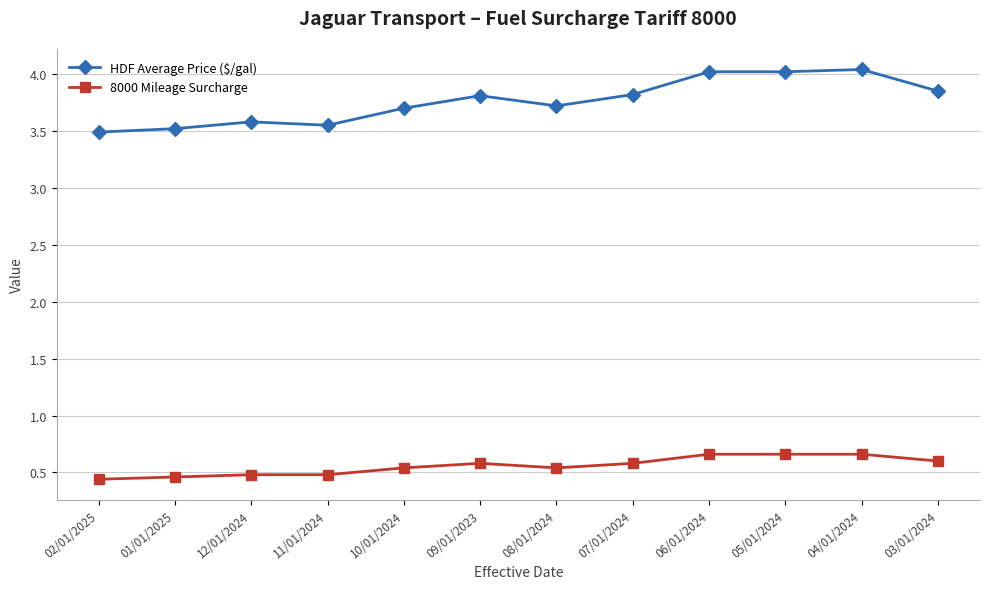

At how many categories does at least one series exceed 1?

12